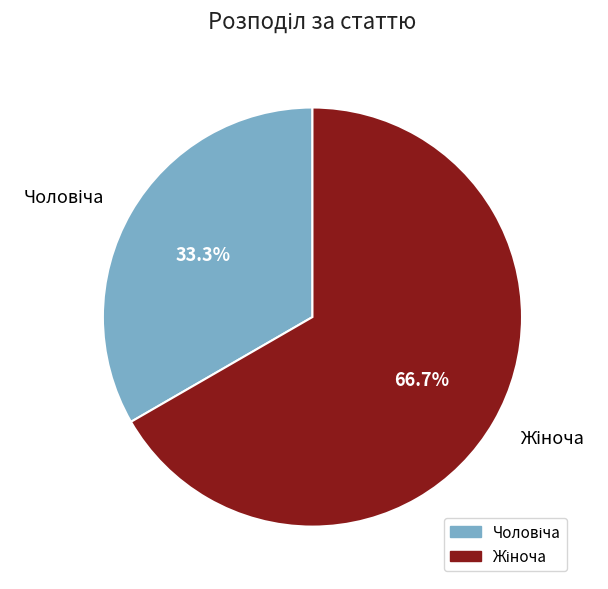

What is the total percentage of Жіноча and Чоловіча?

100.0%